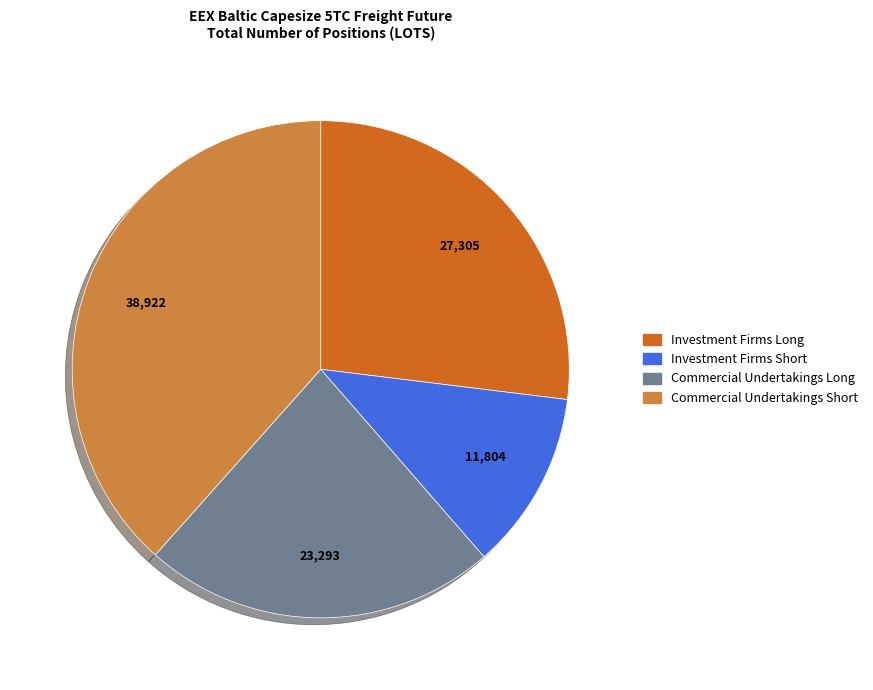

Does any single category account for the majority?

No